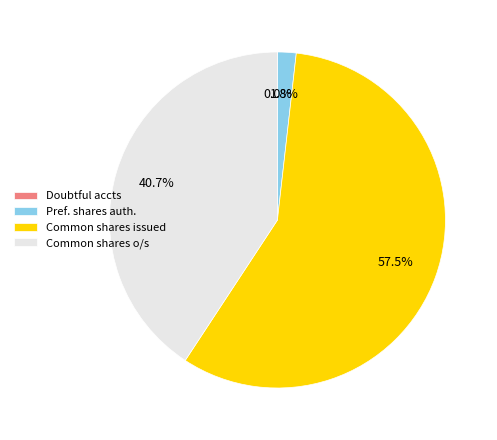

Is there any slice that represents more than half of the pie?

Yes